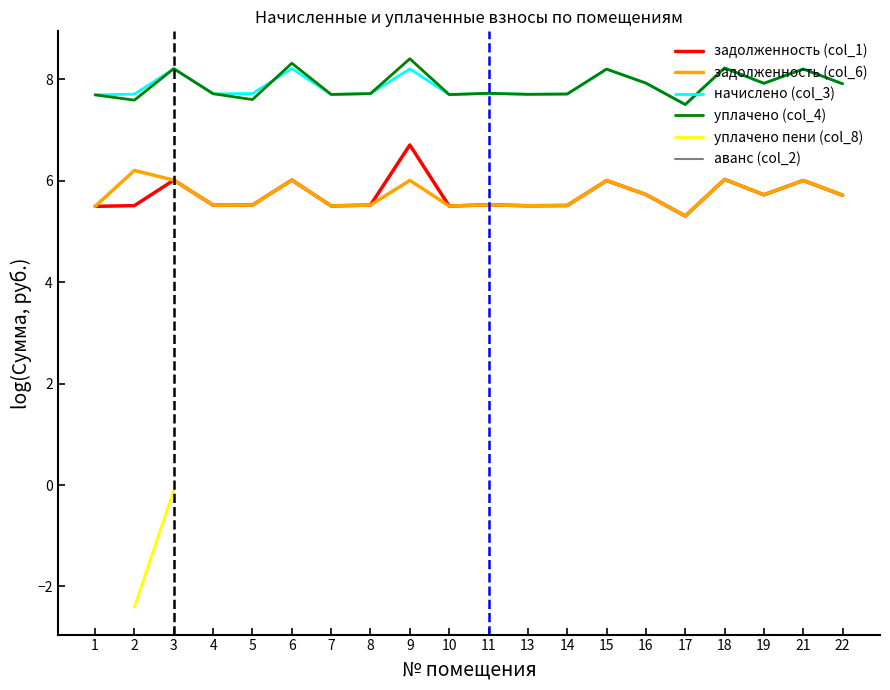

Is the value of задолженность (col_6) at 3 greater than the value of задолженность (col_1) at 10?

Yes